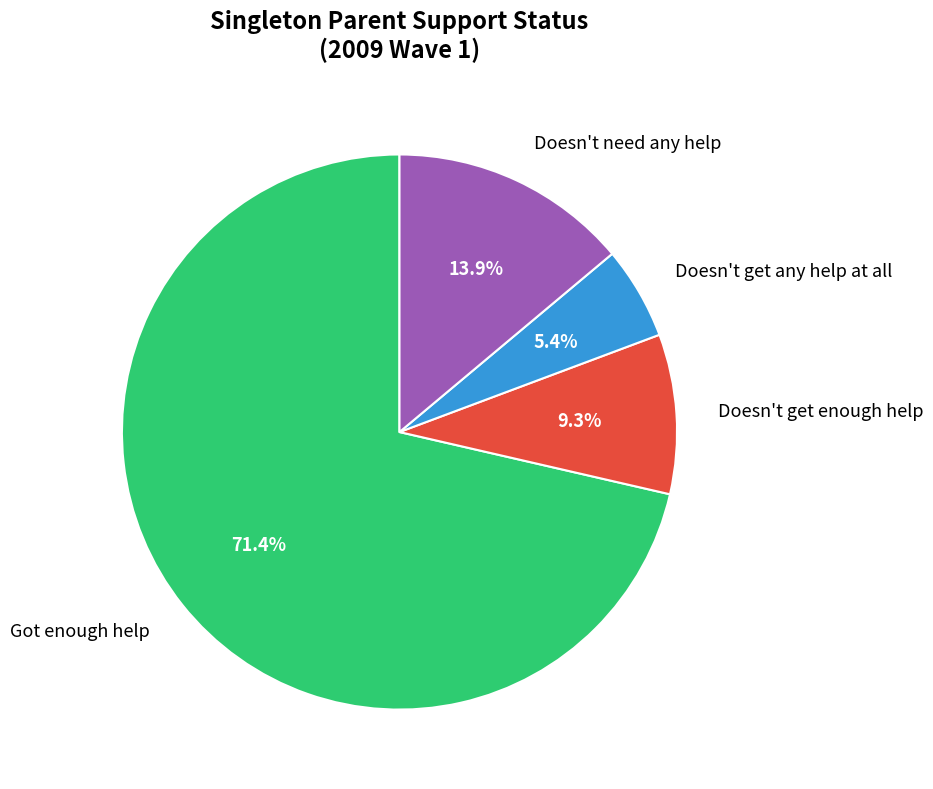

How many segments does this pie chart have?

4